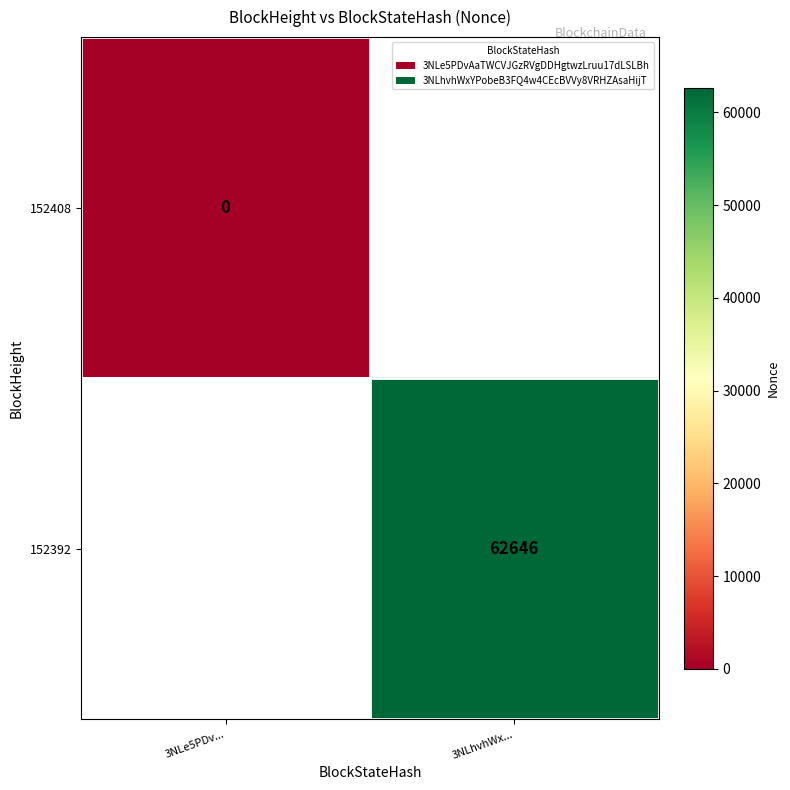

True or false: 152392 has a value of 106183 at 3NLhvhWx....

False